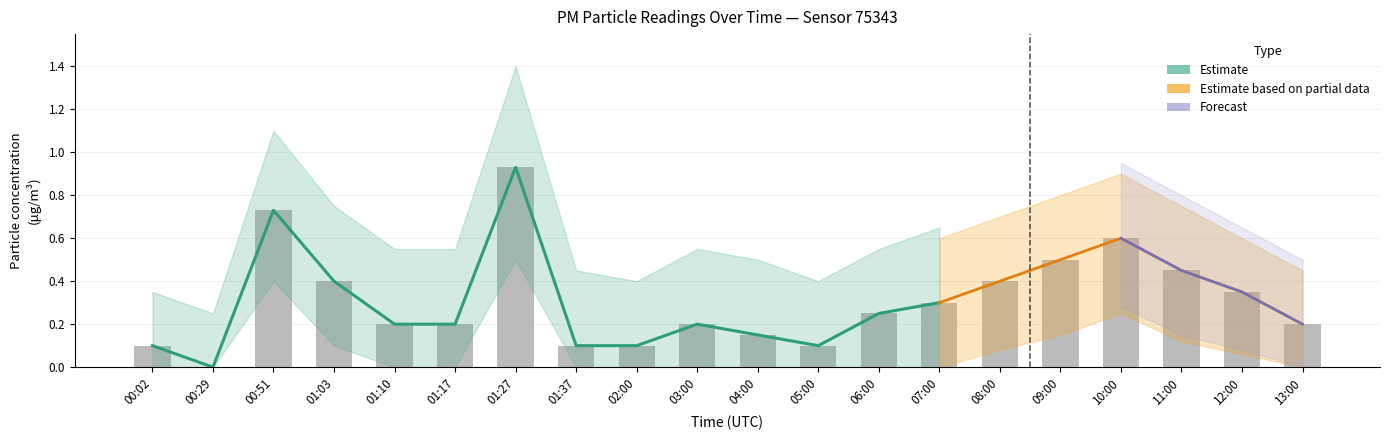

At which label is the value closest to 0?

00:29